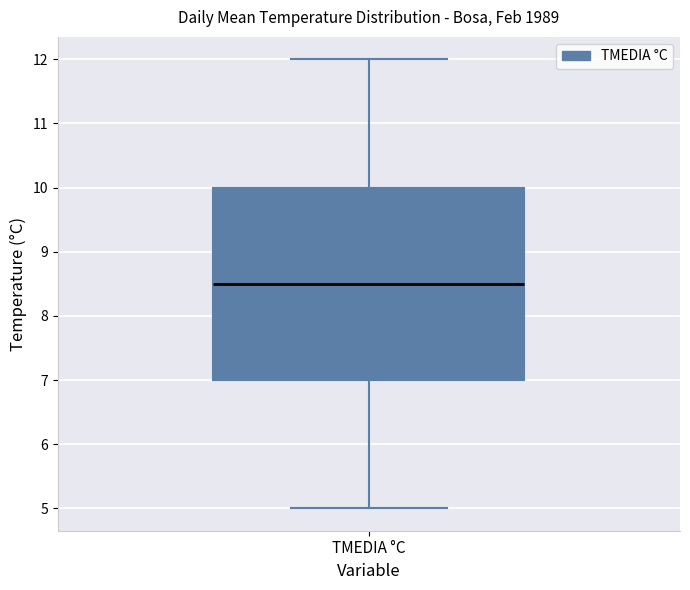

Read this box plot against the y-axis: the position of the median line, the range covered by the box, and the ends of both whiskers. The values are not printed on the chart, so give them approximately, as read against the axis.

median 8.5, box 7.0 to 10.0, whiskers 5.0 to 12.0